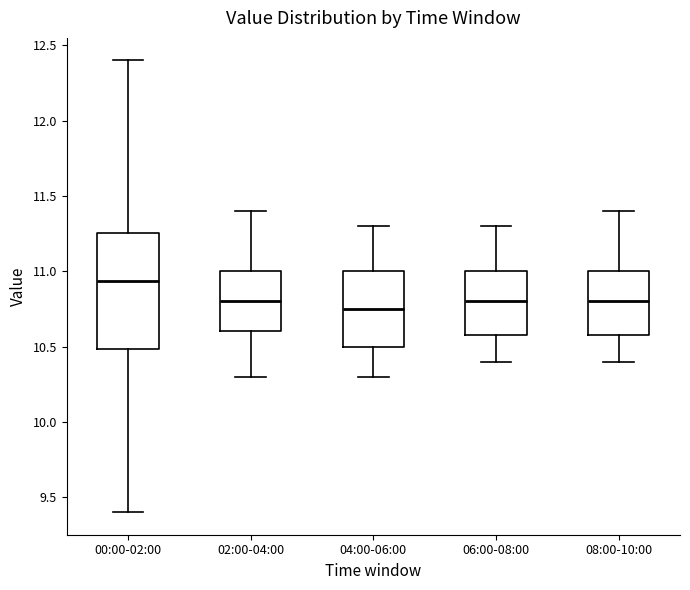

Reading left to right, transcribe this box plot: for each box, give where its median line is, the range the box spans, and where its two whiskers end, as read against the y-axis. The values are not printed on the chart, so give them approximately, as read against the axis.

00:00-02:00: median 10.95, box 10.50 to 11.25, whiskers 9.40 to 12.40
02:00-04:00: median 10.80, box 10.60 to 11.00, whiskers 10.30 to 11.40
04:00-06:00: median 10.75, box 10.50 to 11.00, whiskers 10.30 to 11.30
06:00-08:00: median 10.80, box 10.60 to 11.00, whiskers 10.40 to 11.30
08:00-10:00: median 10.80, box 10.60 to 11.00, whiskers 10.40 to 11.40